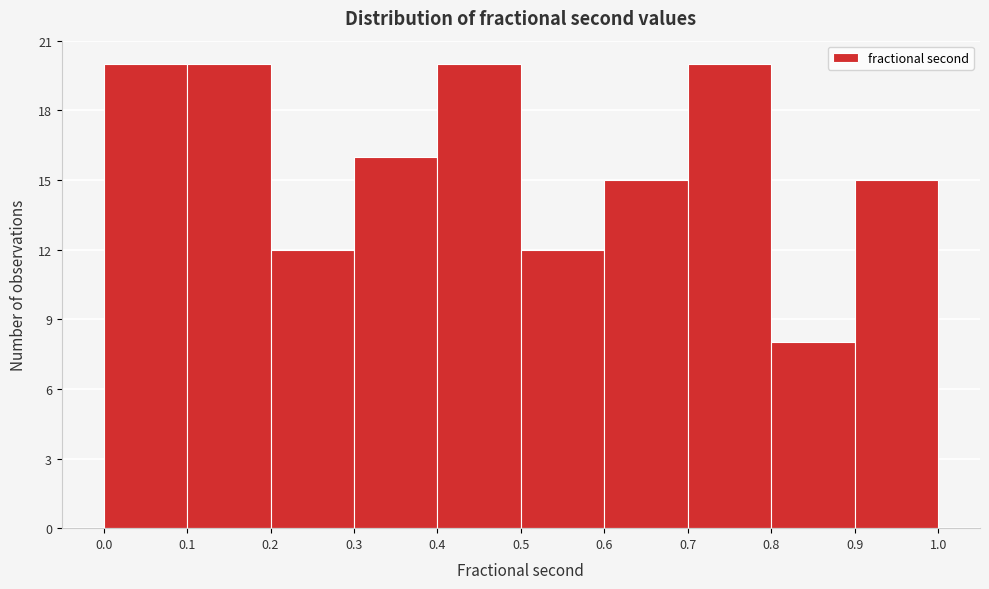

Reading left to right, transcribe this chart: for each bar, give the range it covers on the x-axis and its height. The values are not printed on the chart, so give them approximately, as read against the axis.

0.0 to 0.1: 20
0.1 to 0.2: 20
0.2 to 0.3: 12
0.3 to 0.4: 16
0.4 to 0.5: 20
0.5 to 0.6: 12
0.6 to 0.7: 15
0.7 to 0.8: 20
0.8 to 0.9: 8
0.9 to 1.0: 15